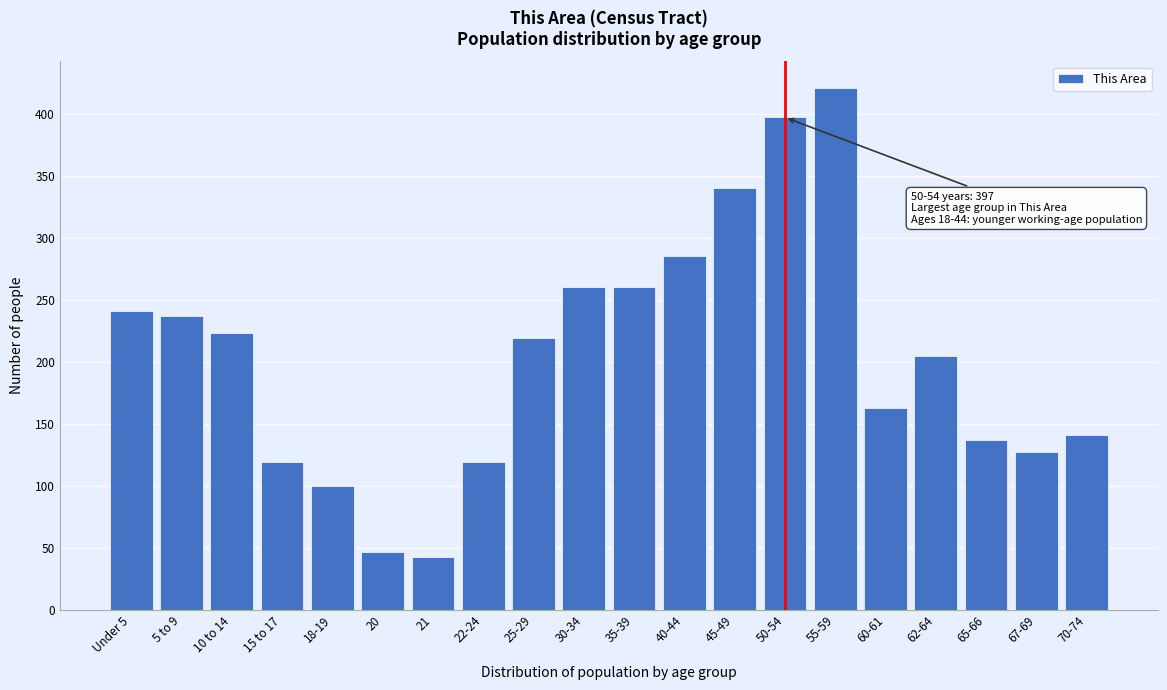

Reading left to right, what are all the values shown in this chart?

241	237	223	119	100	47	43	119	219	260	260	285	340	397	421	163	205	137	127	141